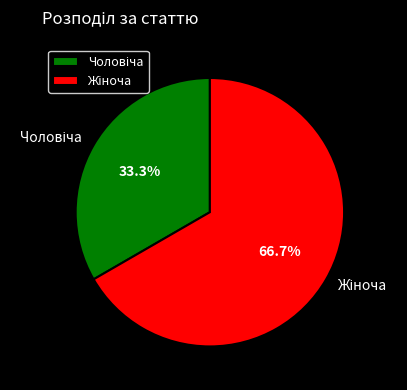

Is there a majority slice in this chart?

Yes